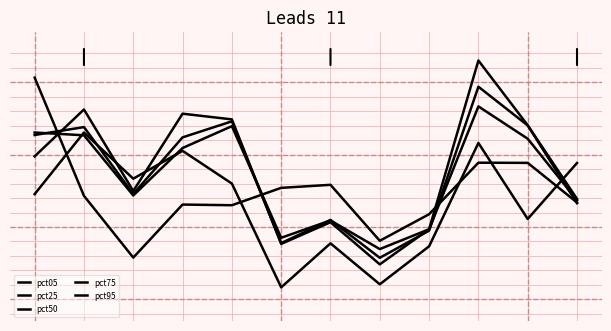

Which category has the highest value across all series?

9